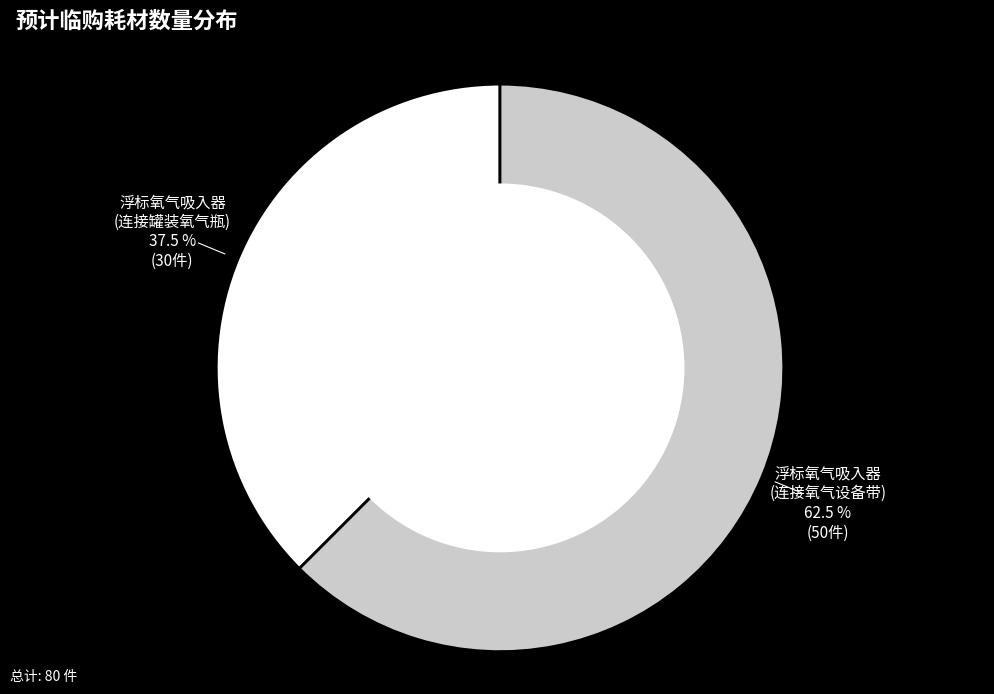

Is there any slice that represents more than half of the pie?

Yes